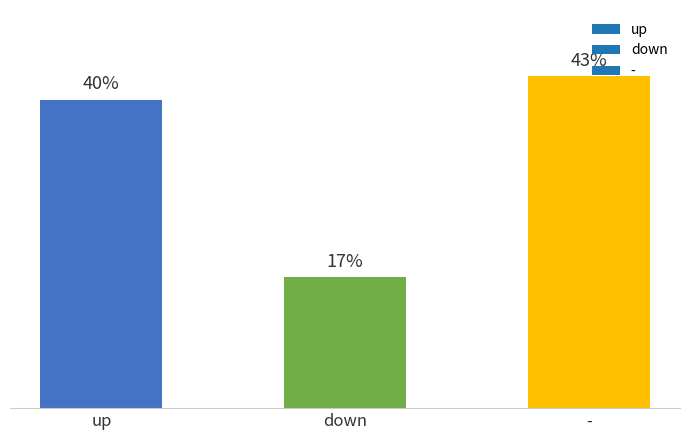

Rank the categories by value from lowest to highest.

down, up, -